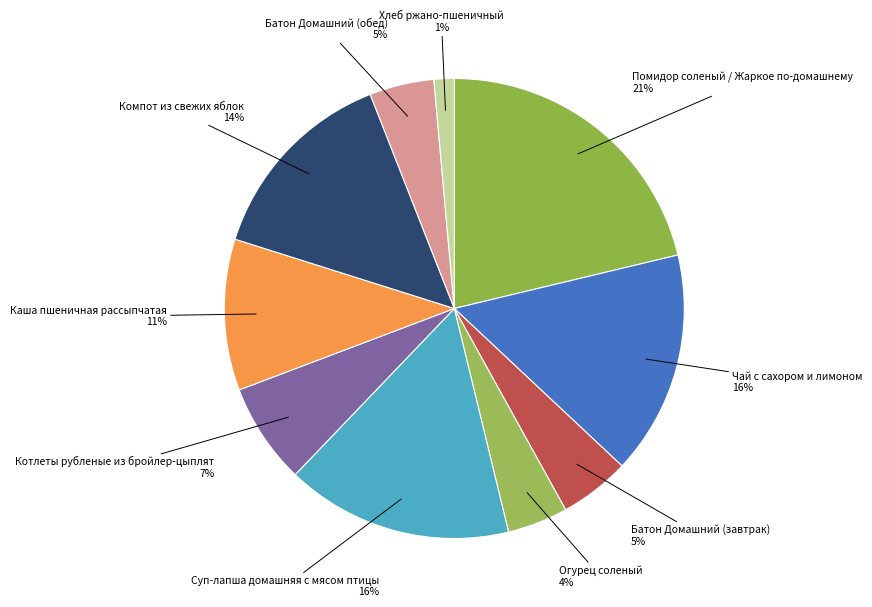

Which category has the biggest portion of the pie?

Помидор соленый / Жаркое по-домашнему